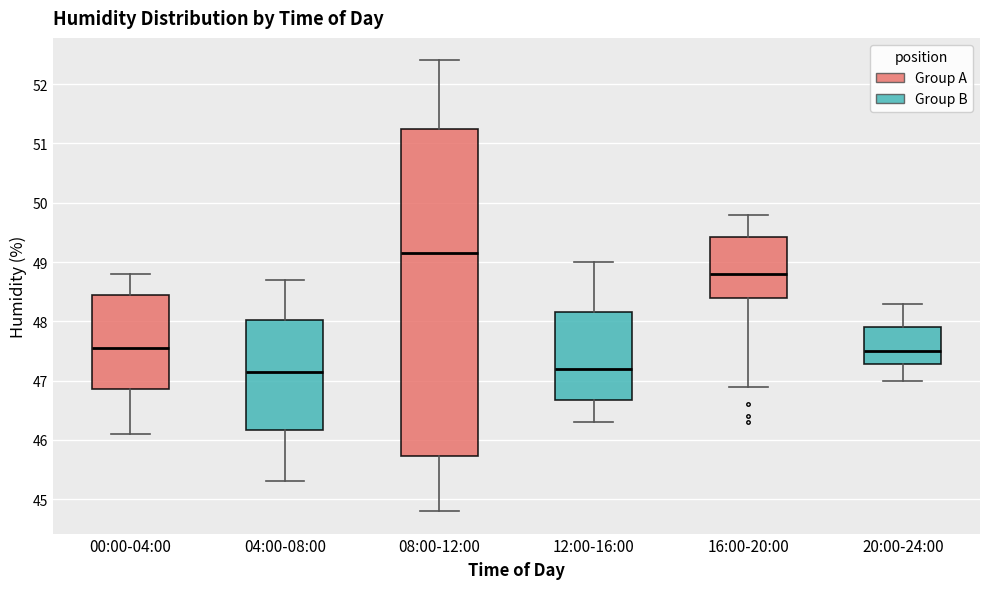

Reading left to right, transcribe this box plot: for each box, give where its median line is, the range the box spans, and where its two whiskers end, as read against the y-axis. The values are not printed on the chart, so give them approximately, as read against the axis.

00:00-04:00: median 47.6, box 46.9 to 48.5, whiskers 46.1 to 48.8
04:00-08:00: median 47.2, box 46.2 to 48.0, whiskers 45.3 to 48.7
08:00-12:00: median 49.2, box 45.7 to 51.3, whiskers 44.8 to 52.4
12:00-16:00: median 47.2, box 46.7 to 48.2, whiskers 46.3 to 49.0
16:00-20:00: median 48.8, box 48.4 to 49.4, whiskers 46.9 to 49.8
20:00-24:00: median 47.5, box 47.3 to 47.9, whiskers 47.0 to 48.3